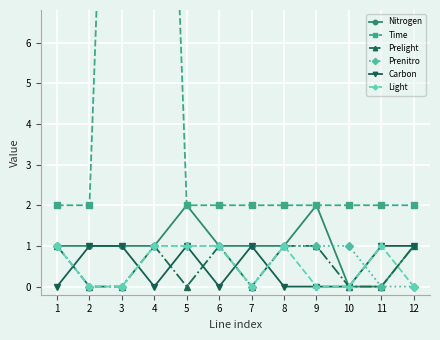

Reading left to right, extract all data points from this chart.

Nitrogen: 1=1	2=1	3=1	4=1	5=2	6=1	7=1	8=1	9=2	10=0	11=0	12=1
Time: 1=2	2=2	3=24	4=24	5=2	6=2	7=2	8=2	9=2	10=2	11=2	12=2
Prelight: 1=1	2=0	3=0	4=1	5=0	6=1	7=0	8=1	9=1	10=0	11=0	12=1
Prenitro: 1=1	2=0	3=0	4=1	5=1	6=1	7=0	8=1	9=1	10=1	11=0	12=0
Carbon: 1=0	2=1	3=1	4=0	5=1	6=0	7=1	8=0	9=0	10=0	11=1	12=1
Light: 1=1	2=0	3=0	4=1	5=1	6=1	7=0	8=1	9=0	10=0	11=1	12=0